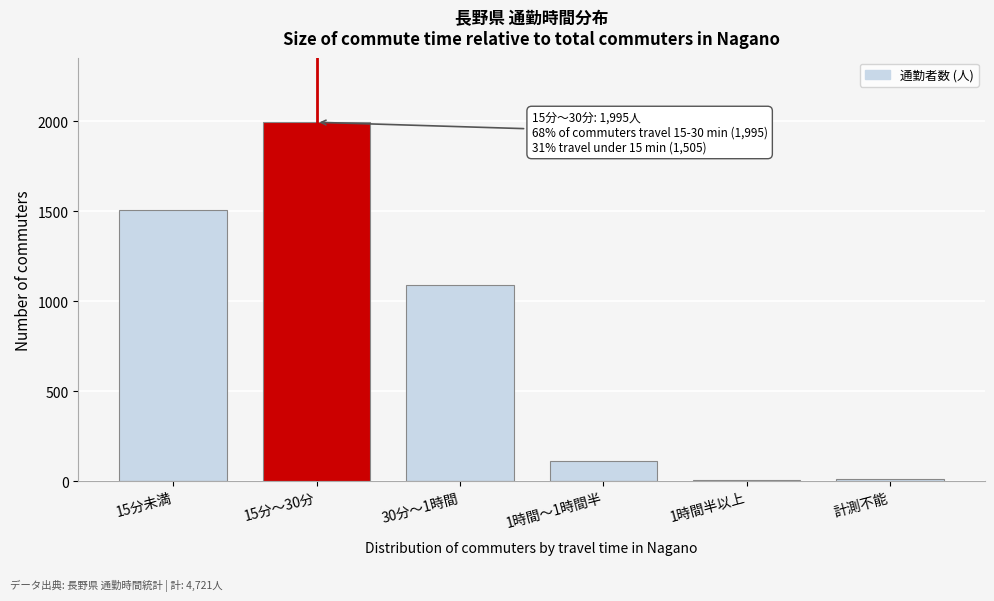

Reading left to right, list all the values displayed in this chart.

15分未満=1505	15分～30分=1995	30分～1時間=1093	1時間～1時間半=110	1時間半以上=4	計測不能=14